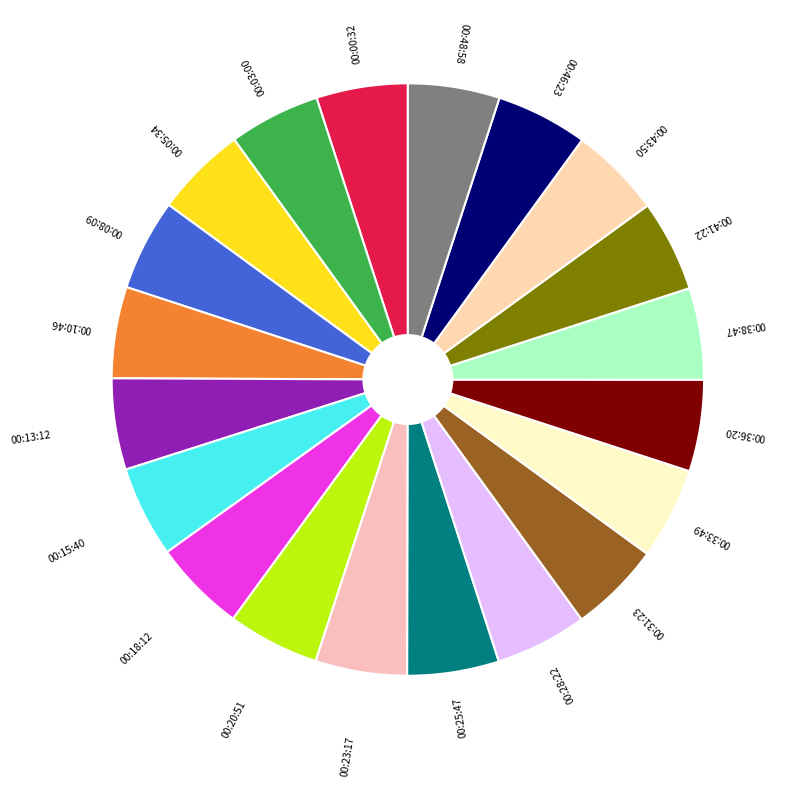

Do 00:13:12 and 00:03:00 together represent more than half of the pie?

No